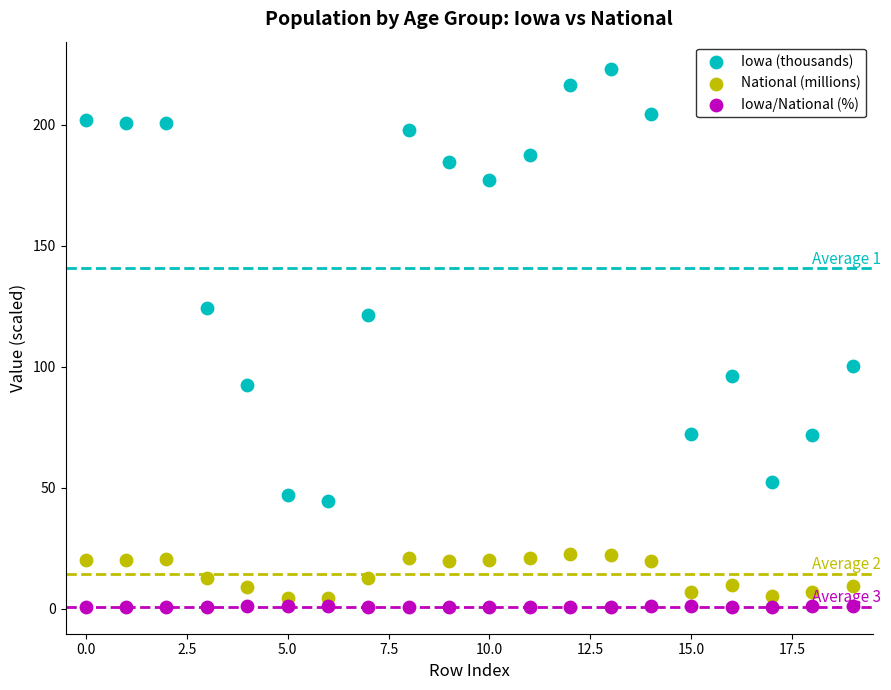

In the Iowa (thousands) series, what Y value is closest to 133?

124.3